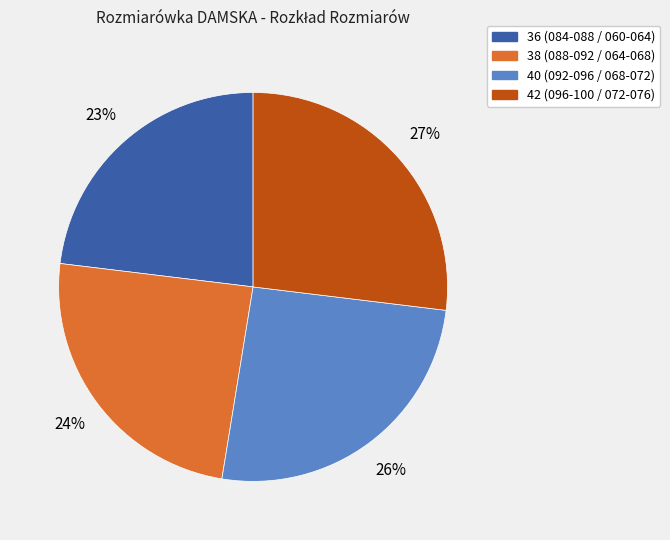

Is there a majority slice in this chart?

No